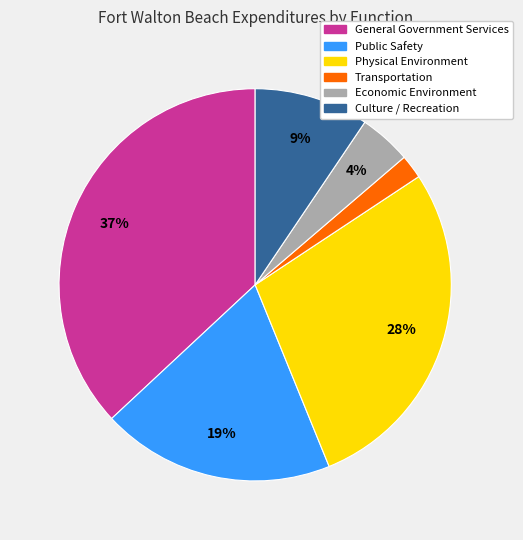

To the nearest percent, what percentage of the pie is Physical Environment?

28%